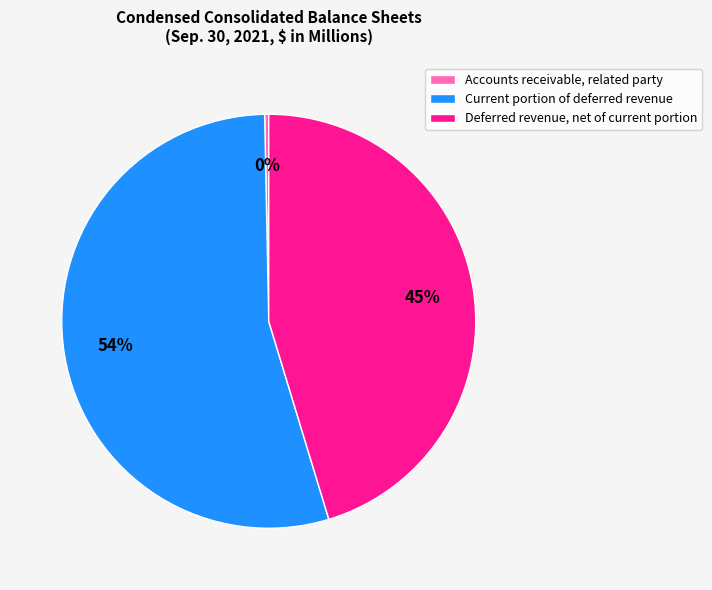

Which category accounts for the majority?

Current portion of deferred revenue